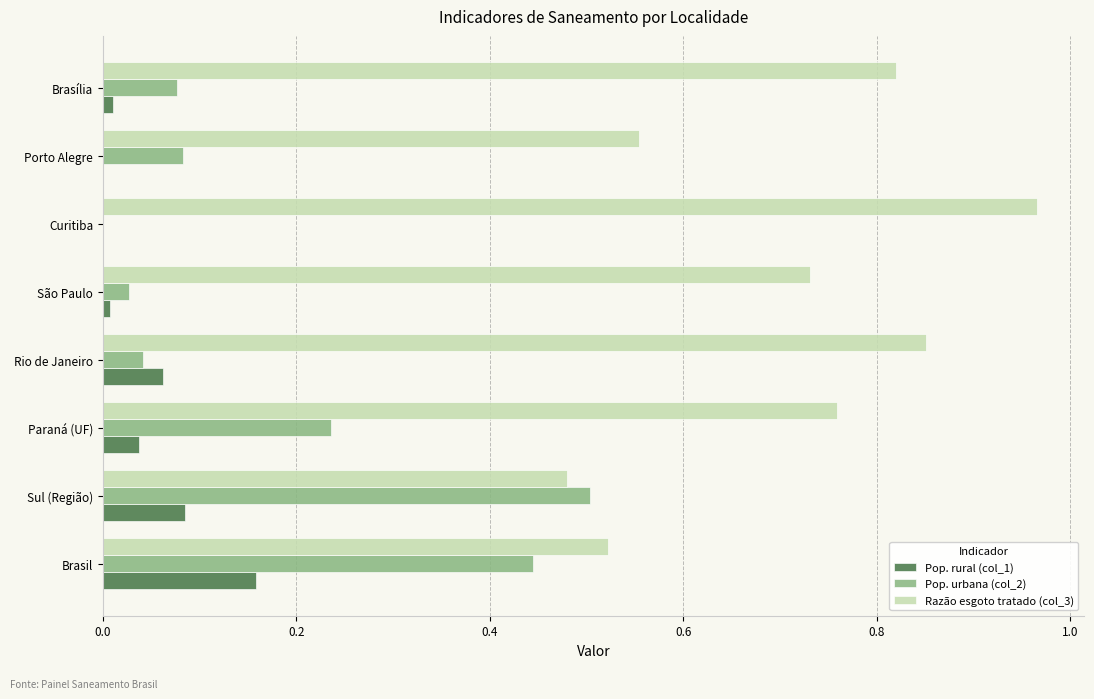

The value of Pop. rural (col_1) at Curitiba is 0.0. True or false?

True